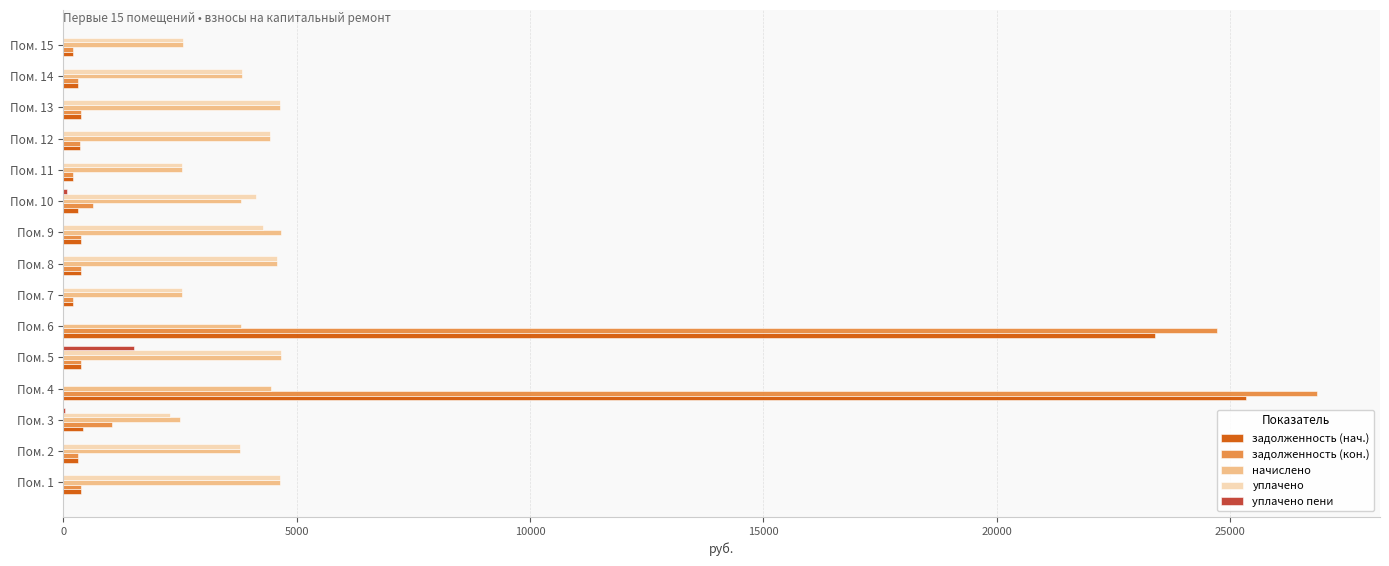

At which category is the sum across all series the highest?

Пом. 4